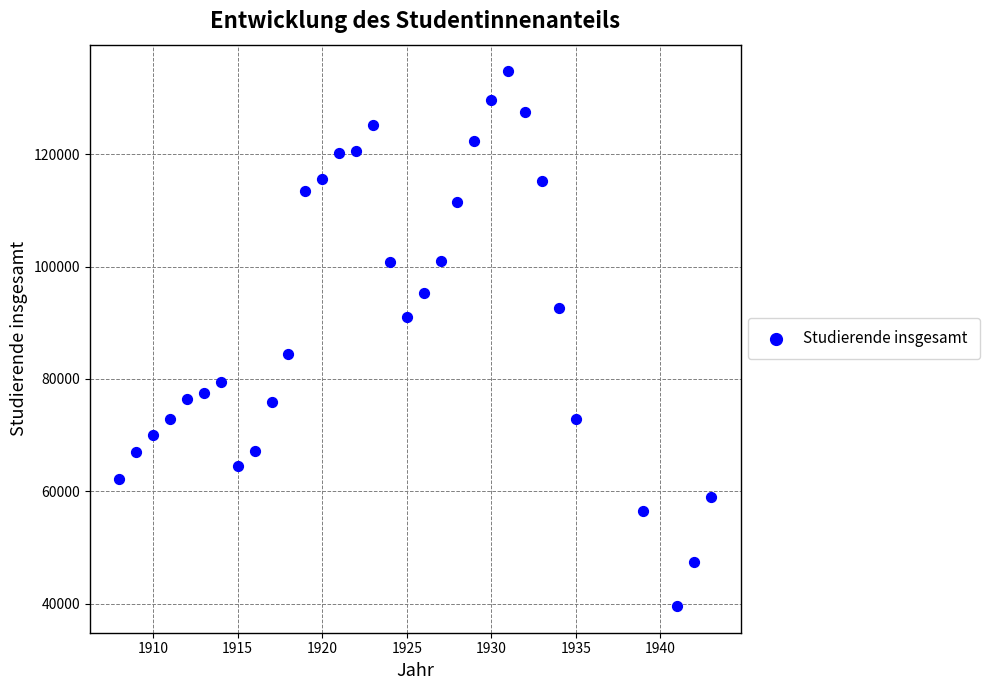

What is the range of Y values (max minus min)?

95188